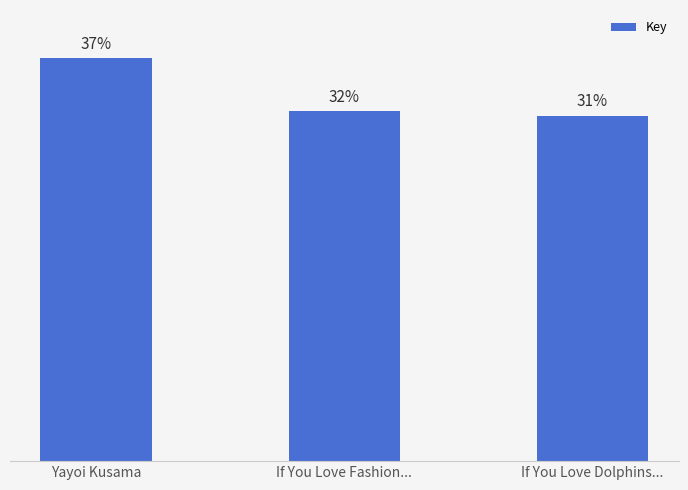

How many values are below 155859941?

1